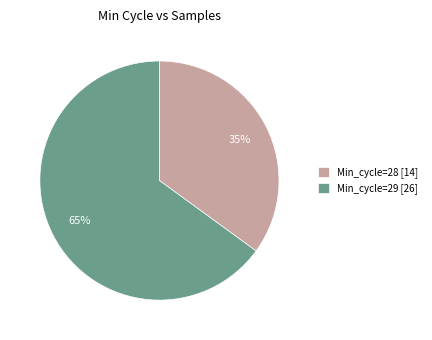

Which category accounts for the majority?

Min_cycle=29 [26]